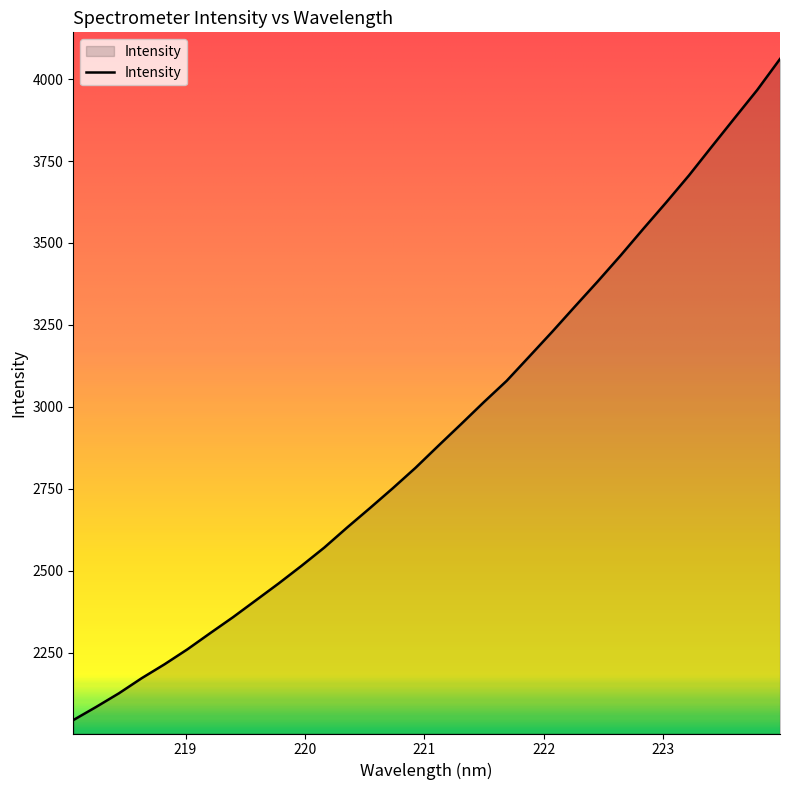

What is the difference between the maximum and minimum values?

2016.3